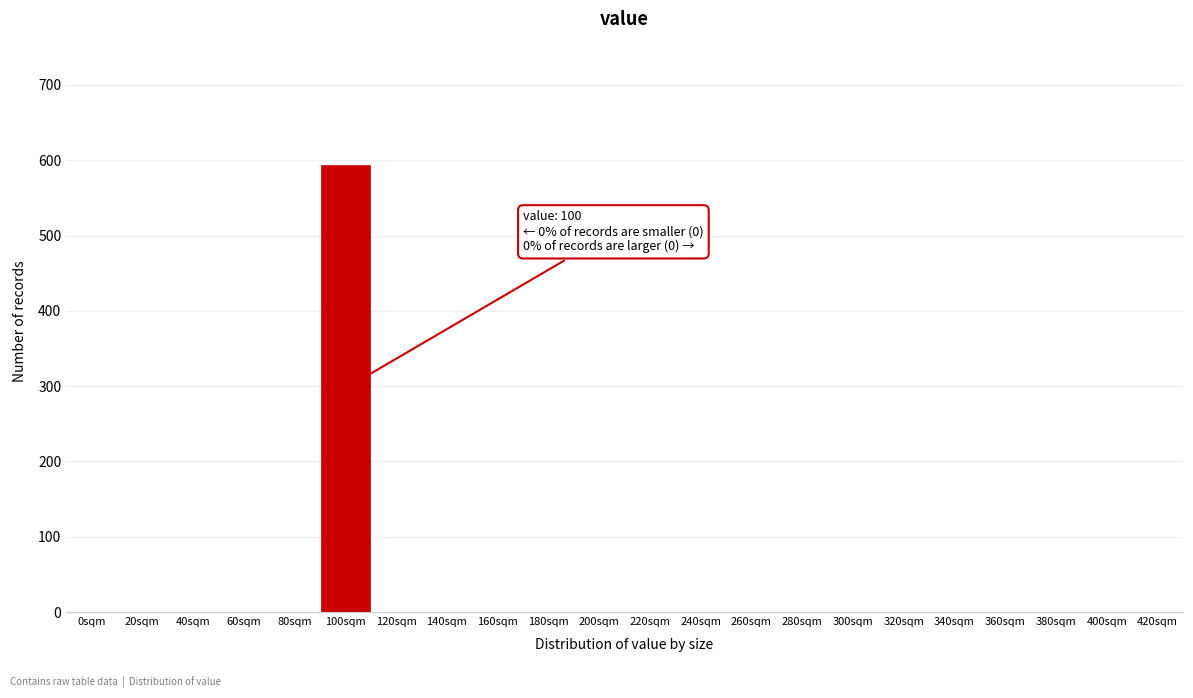

Reading left to right, extract all data points from this chart.

0sqm=0	20sqm=0	40sqm=0	60sqm=0	80sqm=0	100sqm=594	120sqm=0	140sqm=0	160sqm=0	180sqm=0	200sqm=0	220sqm=0	240sqm=0	260sqm=0	280sqm=0	300sqm=0	320sqm=0	340sqm=0	360sqm=0	380sqm=0	400sqm=0	420sqm=0